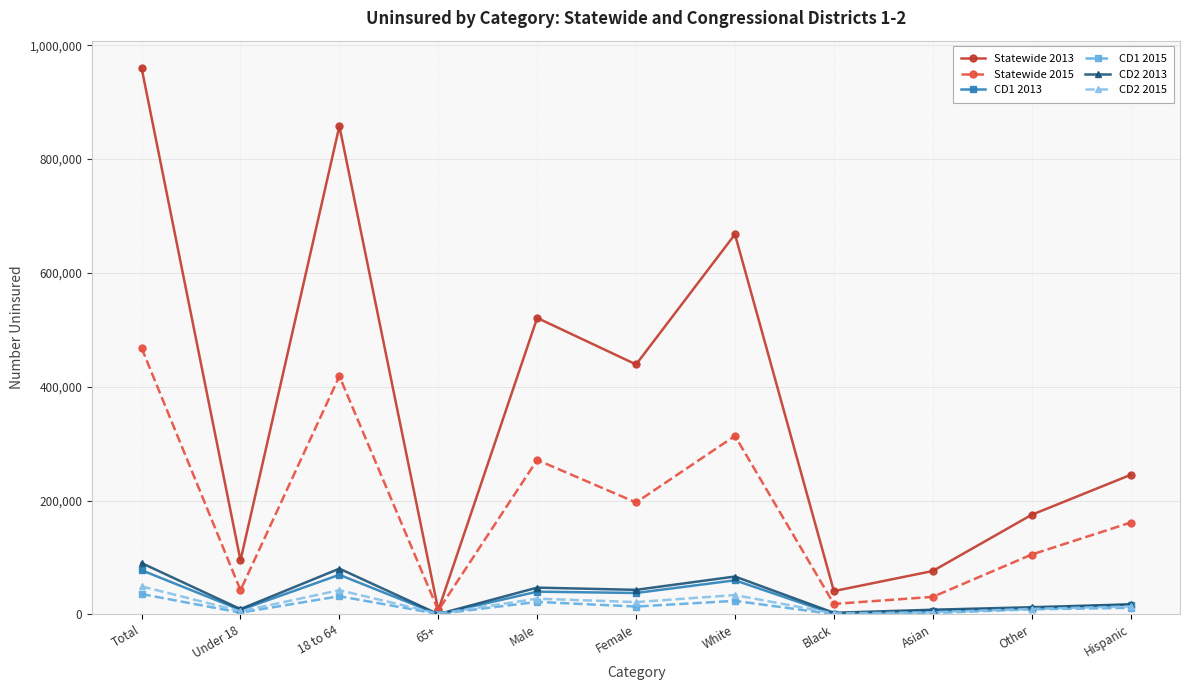

How many categories are shown in the chart?

11